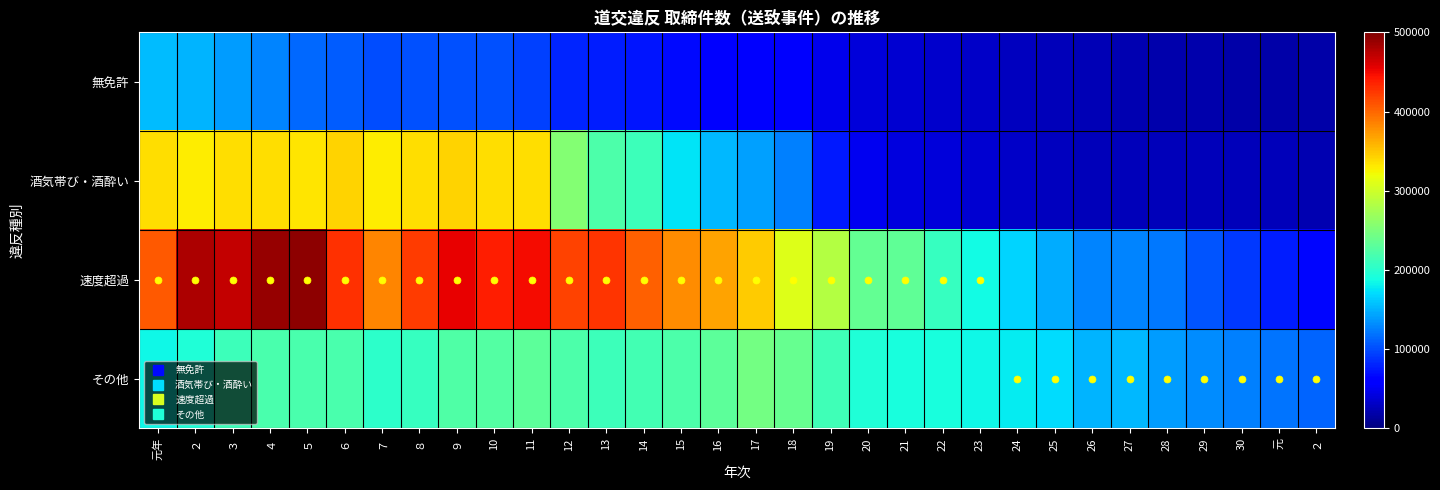

Reading left to right, what are all the values shown in this chart?

無免許: 元年=154367	２=150537	３=140450	４=127552	５=113670	６=107463	７=101466	８=102378	９=102861	10=102463	11=94976	12=81908	13=77949	14=72841	15=66725	16=62562	17=59294	18=56304	19=48607	20=40087	21=36817	22=33832	23=31603	24=28569	25=25746	26=23803	27=22714	28=21317	29=20620	30=19413	元=18607	２=19225
酒気帯び・酒酔い: 元年=336733	２=329744	３=337140	４=337785	５=333429	６=342034	７=329611	８=337179	９=343593	10=336799	11=337352	12=255286	13=222301	14=211854	15=175730	16=152823	17=140873	18=125176	19=74331	20=50236	21=41801	22=39773	23=35672	24=32140	25=28869	26=27122	27=26664	28=26423	29=27195	30=26602	元=25434	２=22458
速度超過: 元年=407225	２=479824	３=468880	４=488475	５=493989	６=429495	７=383595	８=423753	９=454797	10=438208	11=448665	12=419516	13=427654	14=403949	15=380162	16=368214	17=346784	18=309651	19=284969	20=234859	21=232423	22=208931	23=186147	24=167959	25=148152	26=128289	27=126988	28=121265	29=104700	30=90534	元=77224	２=64760
その他: 元年=184050	２=194613	３=212552	４=218865	５=219664	６=220043	７=202481	８=208807	９=223573	10=226493	11=231603	12=220777	13=212568	14=216622	15=222148	16=231822	17=244675	18=236876	19=214160	20=195234	21=190259	22=191015	23=185127	24=179638	25=170816	26=151530	27=153005	28=139111	29=132128	30=126827	元=120126	２=112511